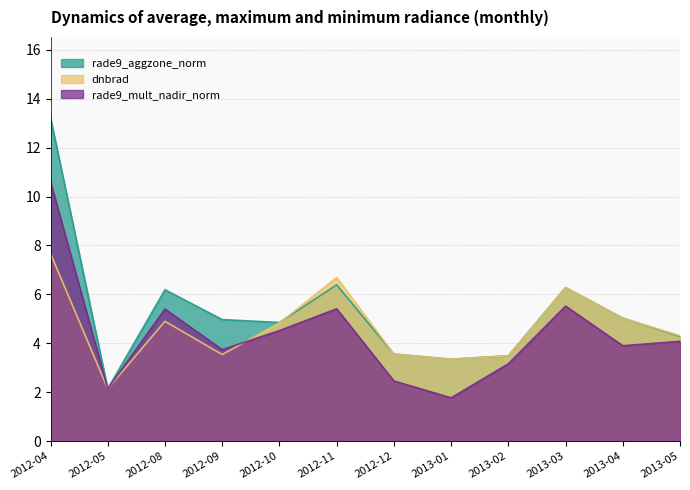

At which label is rade9_aggzone_norm closest to 7?

2012-11